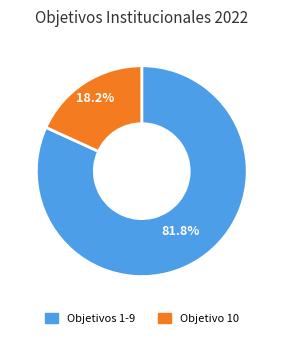

Is there a majority slice in this chart?

Yes